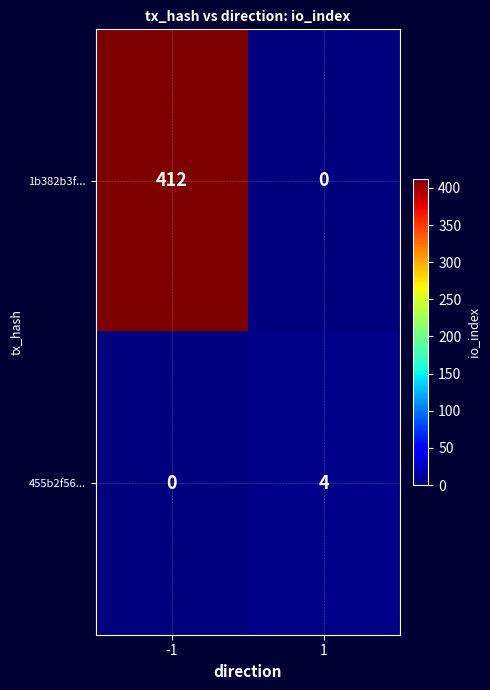

Count the number of data series in this chart.

2